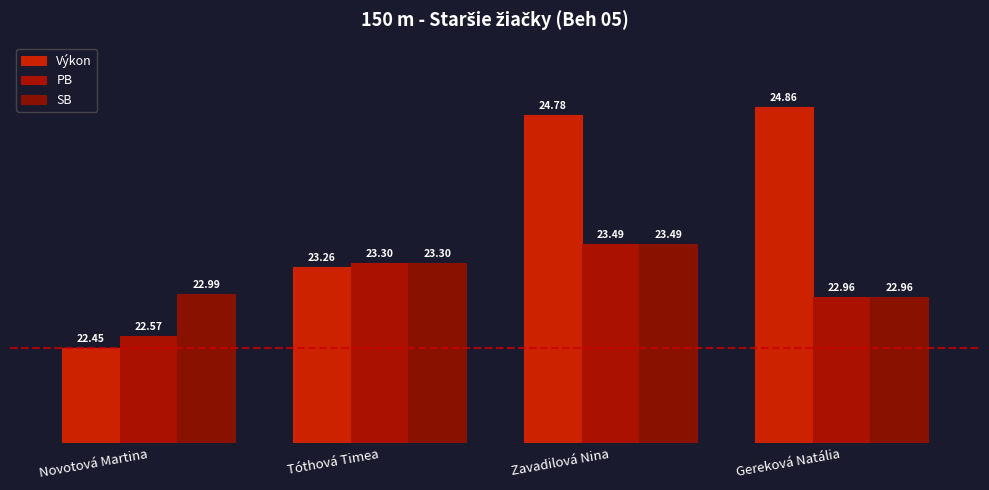

At which label does PB first exceed 23?

Tóthová Timea